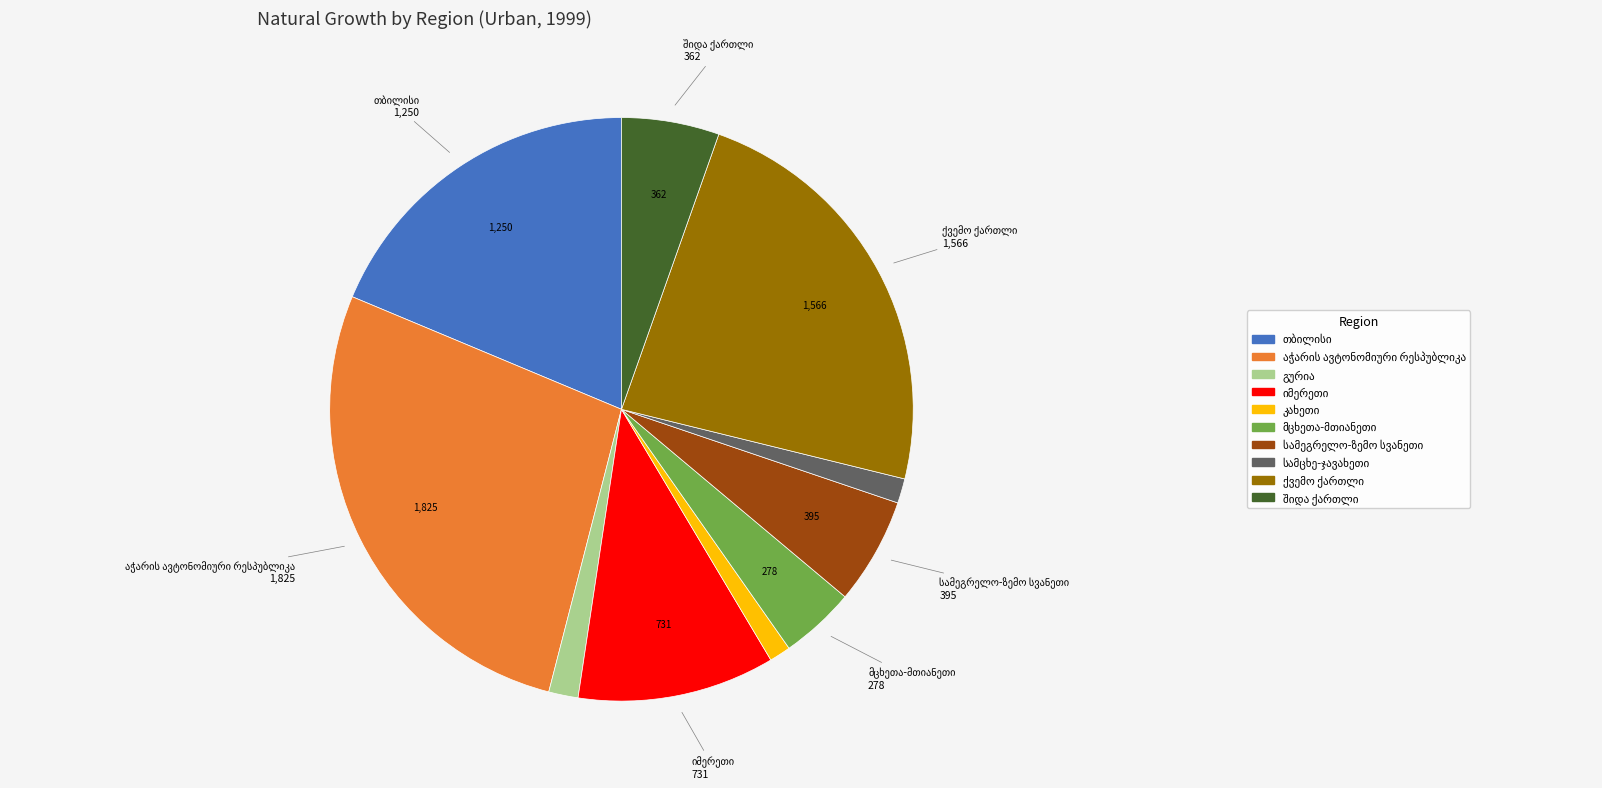

Does any single category account for the majority?

No